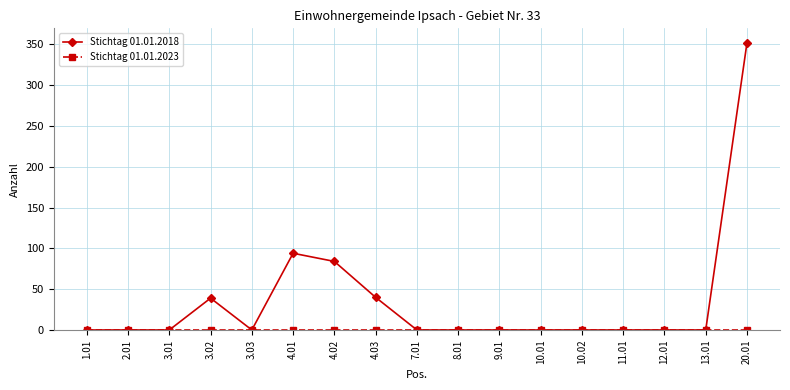

What position from the right is 13.01?

2